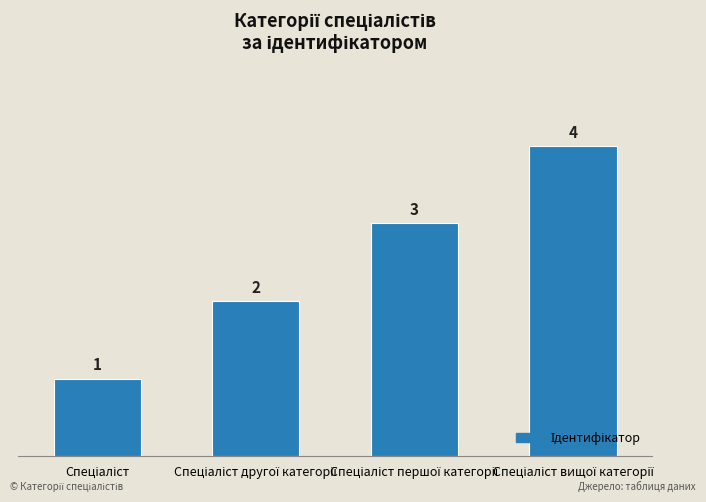

What is the maximum value shown in the chart?

4